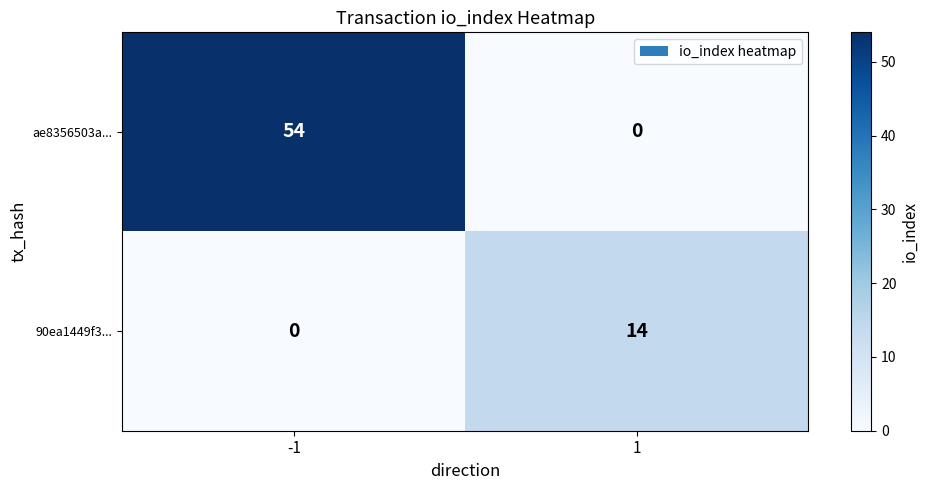

Reading right to left, extract all data points from this chart.

ae8356503a...: 1=0	-1=54
90ea1449f3...: 1=14	-1=0